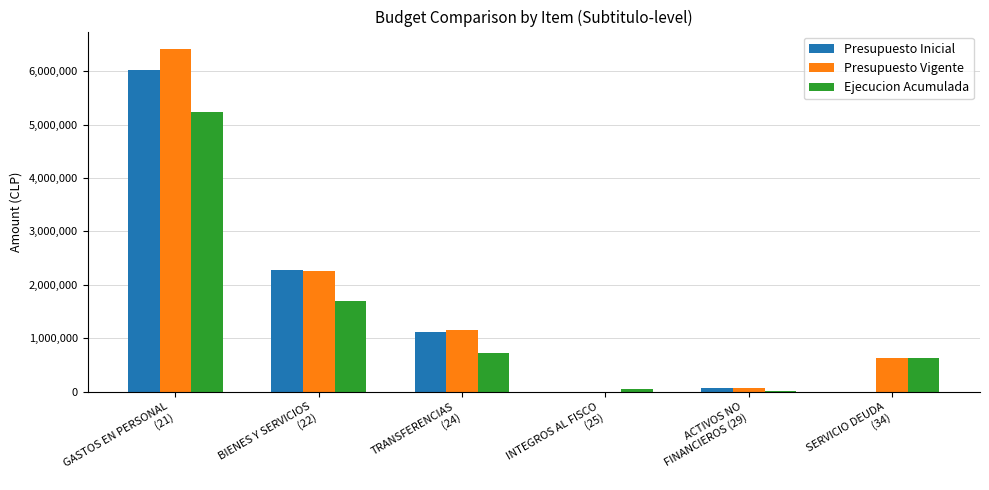

Are the bars grouped side by side (vs. stacked)?

Yes